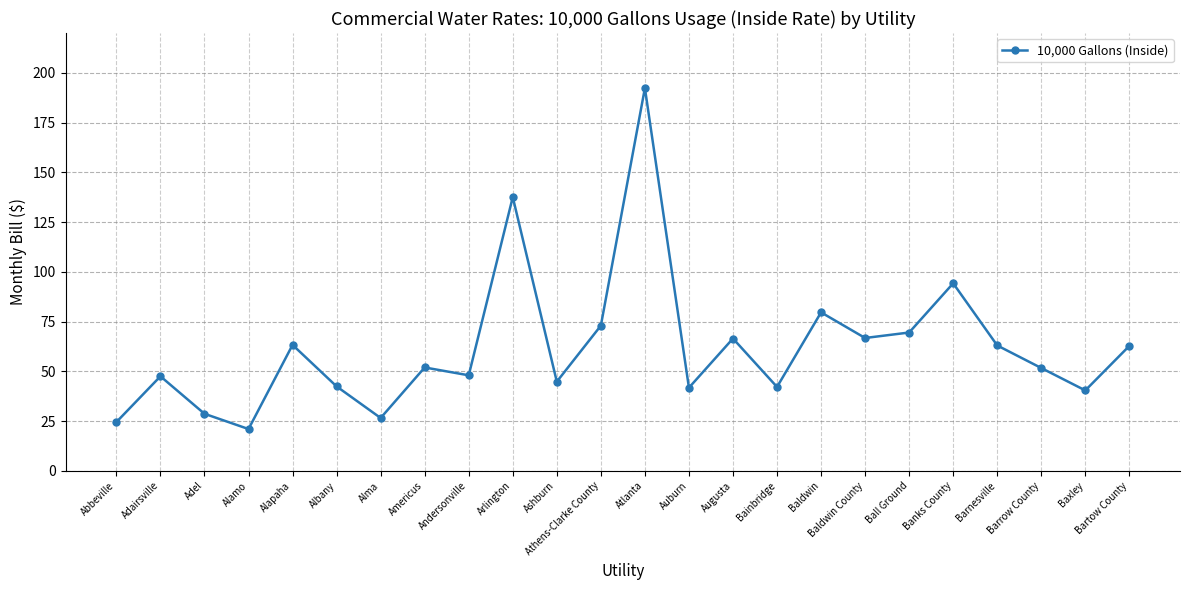

The value at Americus is 51.9. True or false?

True